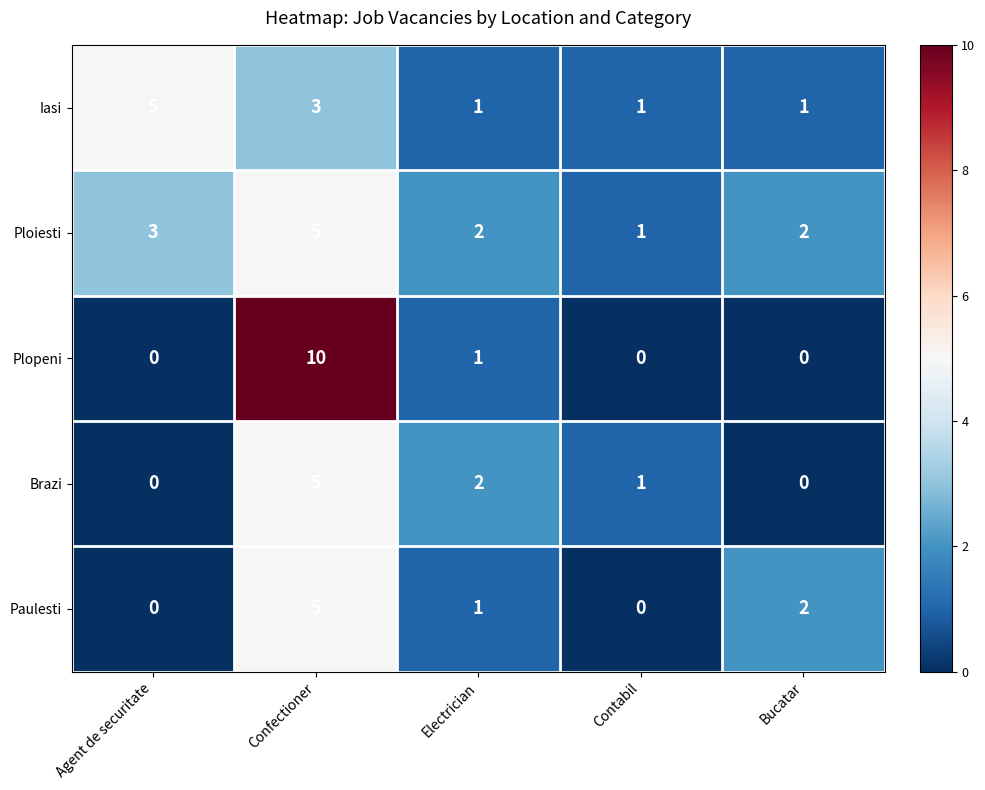

What is the sum of all Iasi values?

11